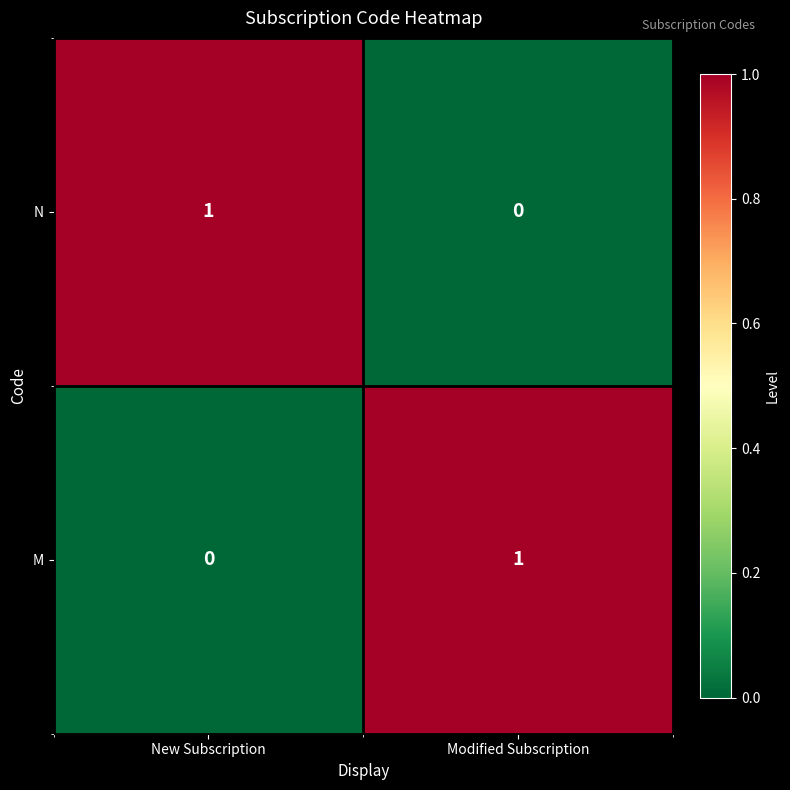

The value of N at New Subscription is 1. True or false?

True